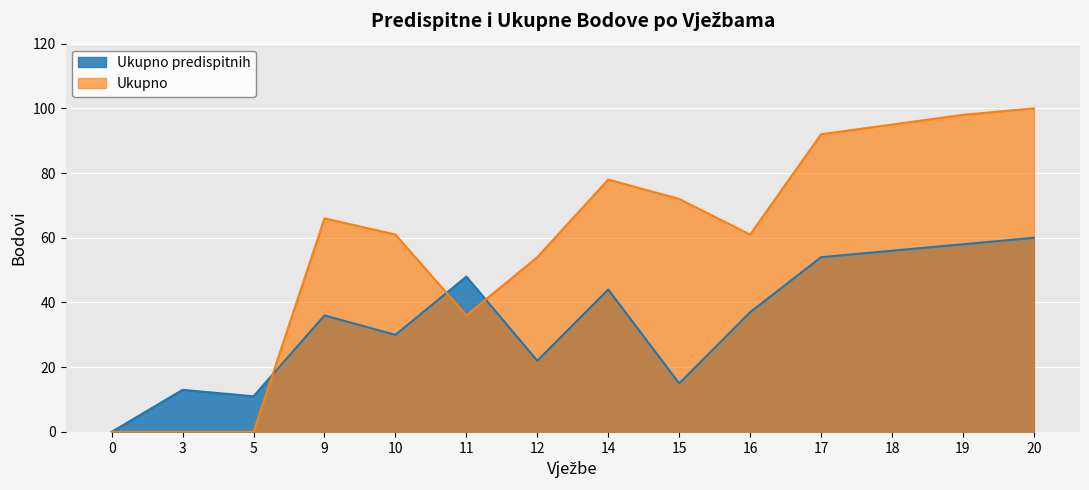

What is the total value across all series at 15?

87